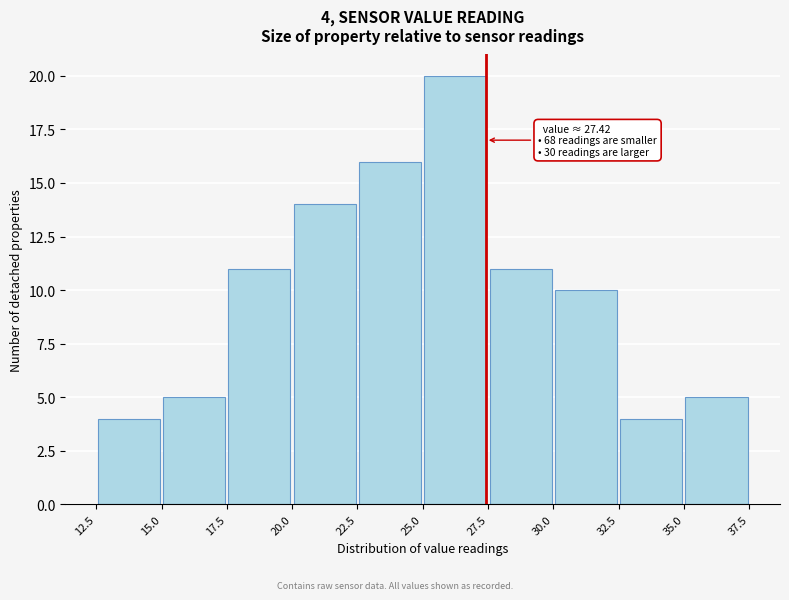

Which range on the x-axis has the tallest bar?

25.0 to 27.5